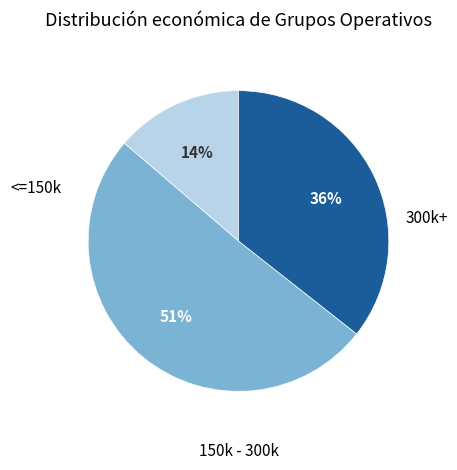

To the nearest percent, what is the difference between the largest and smallest slice percentages?

37%